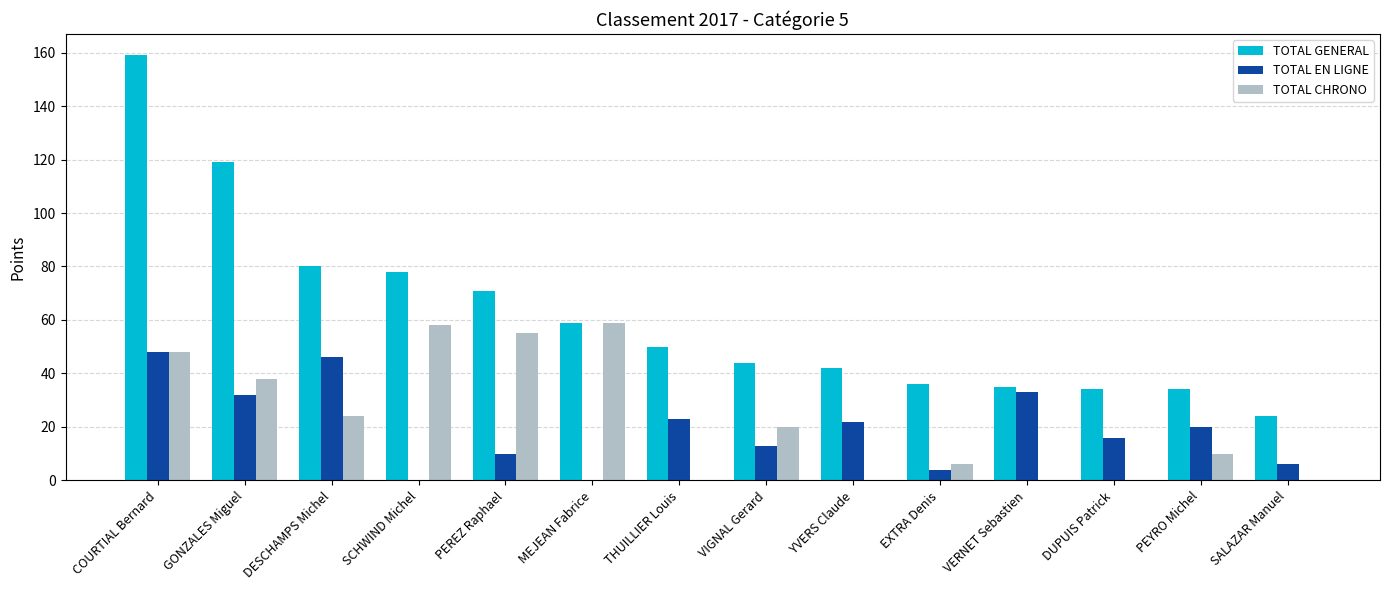

At which category does the chart reach its peak across all series?

COURTIAL Bernard